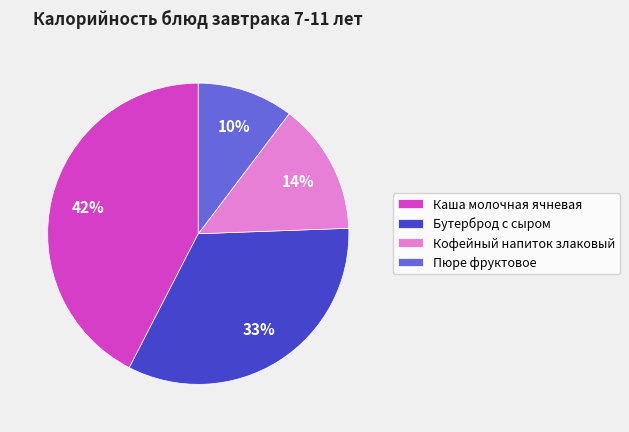

Which has a higher value, Кофейный напиток злаковый or Пюре фруктовое?

Кофейный напиток злаковый